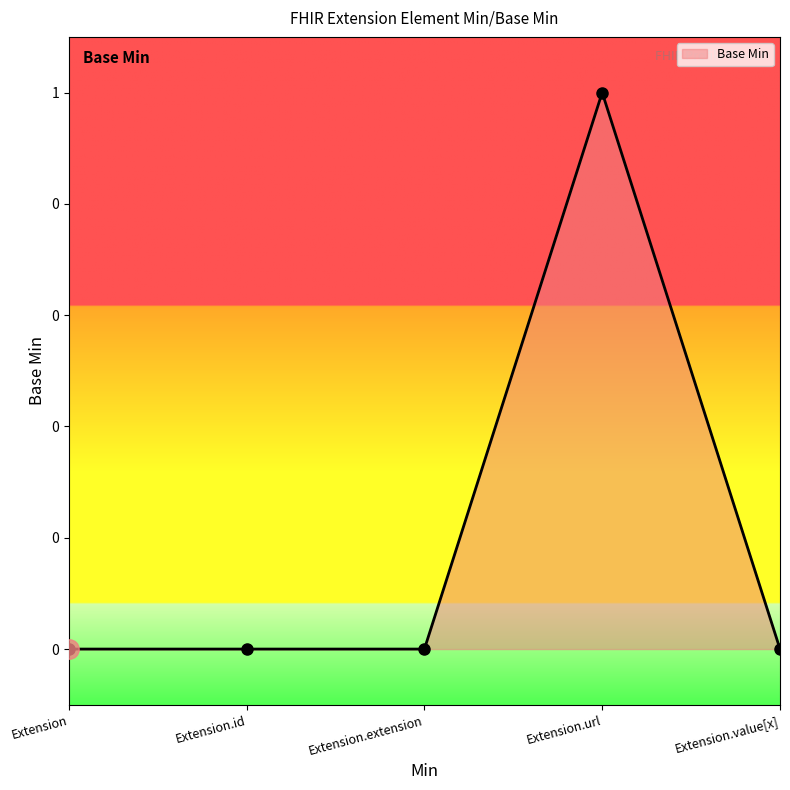

Which category has the lowest value across all series?

Extension